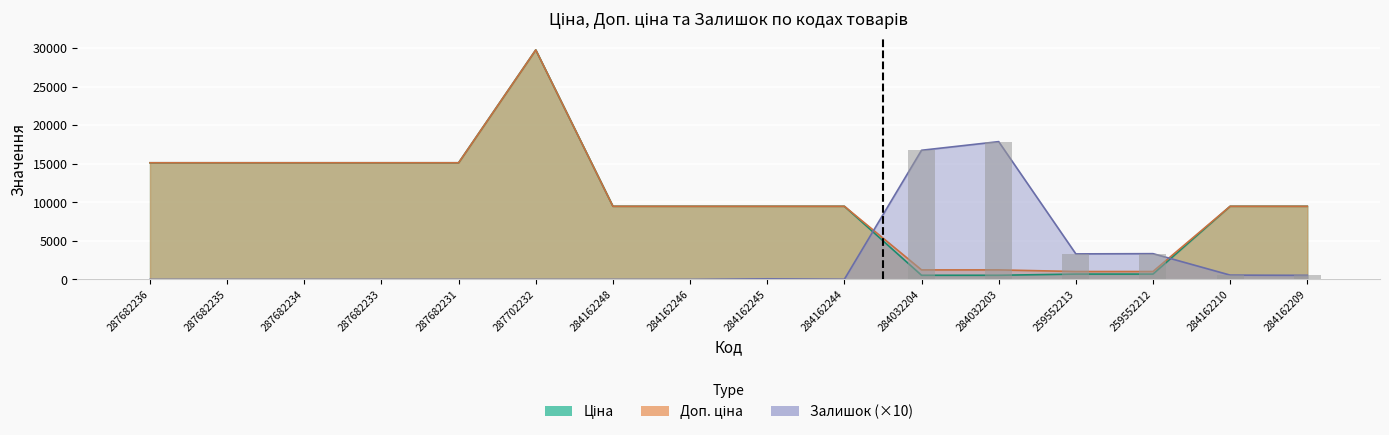

Reading left to right, transcribe all the data shown in this chart.

Ціна: 15120.0	15120.0	15120.0	15120.0	15120.0	29747.2	9480.1	9480.1	9480.1	9480.1	539.0	539.0	693.7	693.7	9480.1	9480.1
Доп. ціна: 15120.0	15120.0	15120.0	15120.0	15120.0	29747.2	9480.1	9480.1	9480.1	9480.1	1235.4	1235.4	1024.6	1024.6	9480.1	9480.1
Залишок: 0.0	0.0	0.0	0.0	0.0	0.0	0.0	0.0	80.0	20.0	16740.0	17860.0	3310.0	3340.0	560.0	530.0